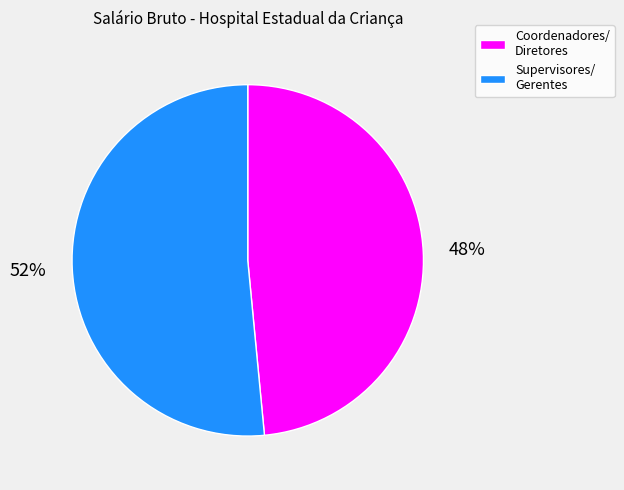

Between Supervisores/ Gerentes and Coordenadores/ Diretores, which is larger?

Supervisores/ Gerentes